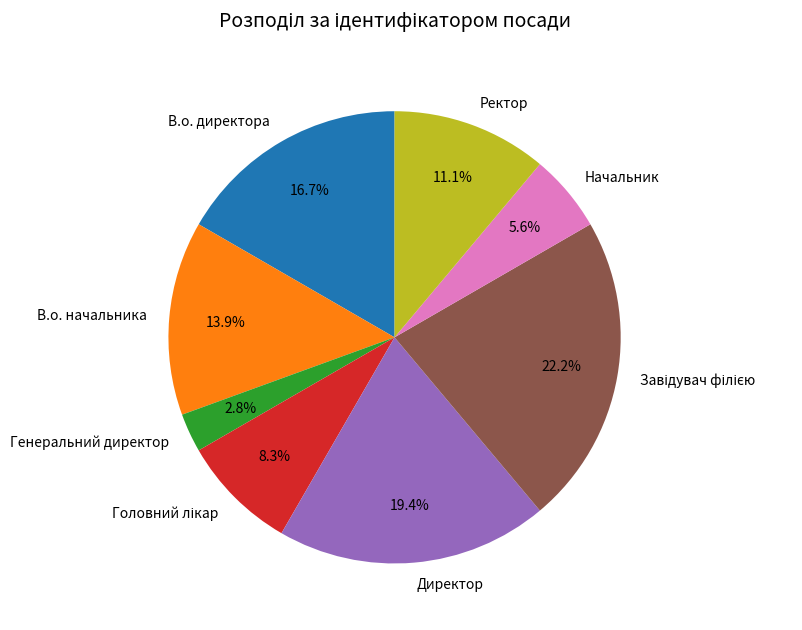

Between Генеральний директор and Начальник, which is larger?

Начальник